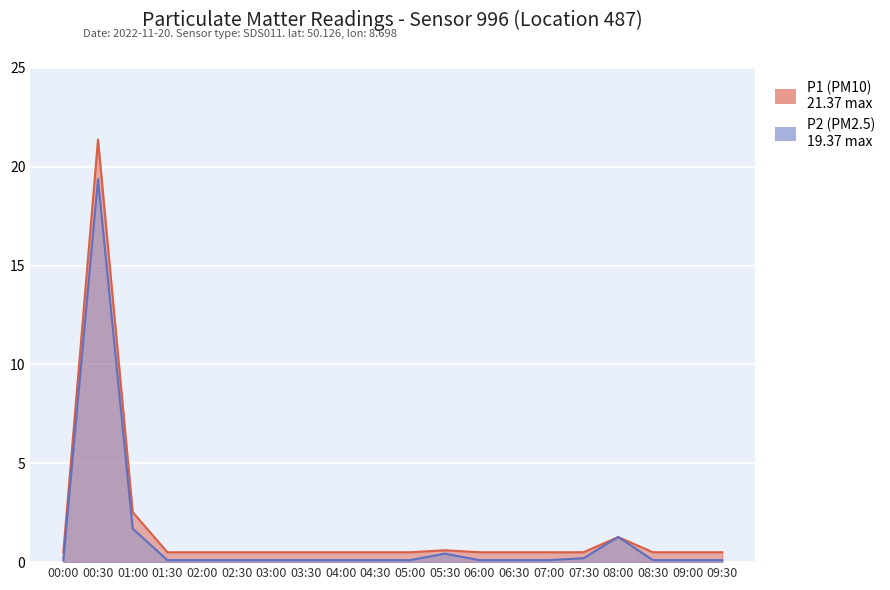

At 08:00, list the series in order from smallest to largest.

P1, P2